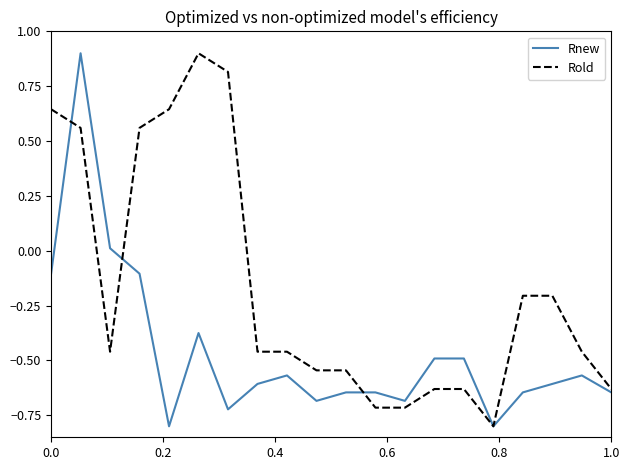

How many positive values does the Rnew series have?

2